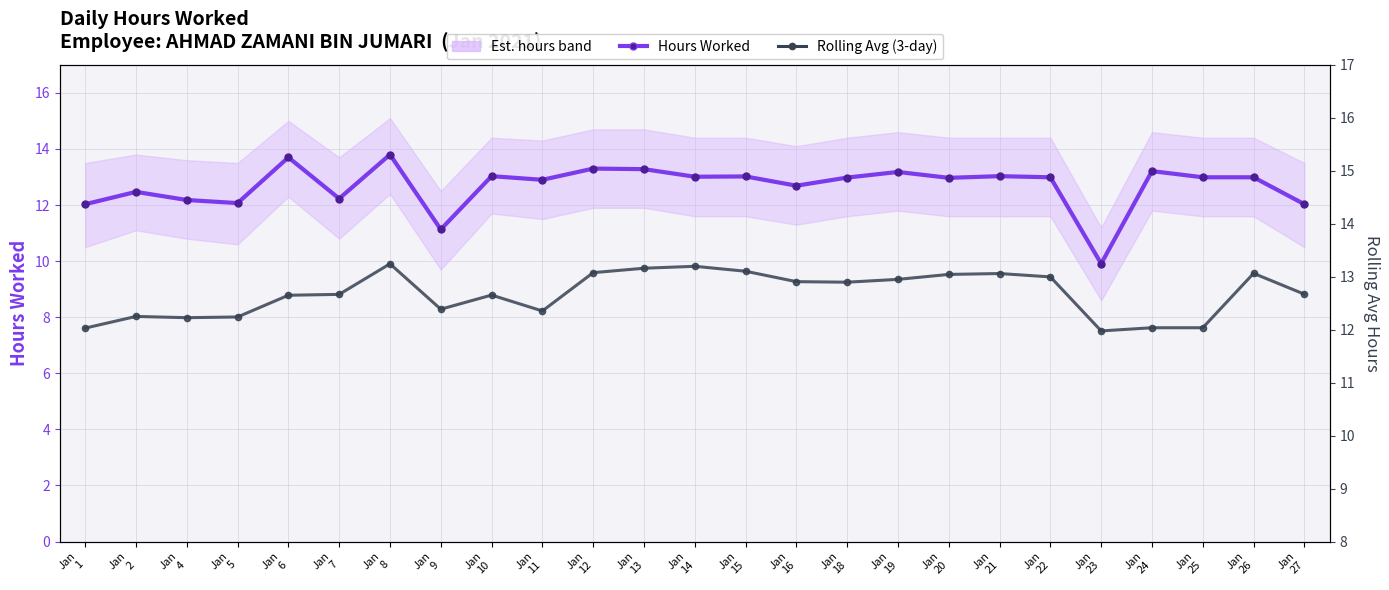

True or false: Rolling Avg (3-day) has a value of 20.8 at Jan
6.

False